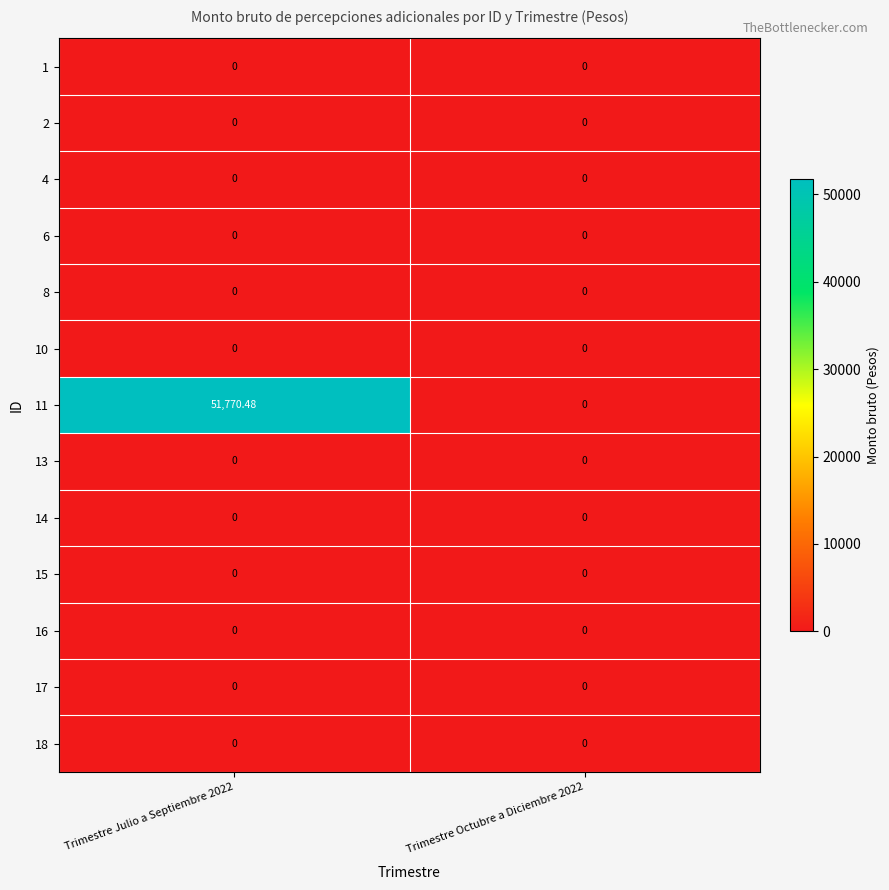

Which series has the largest total across all categories?

11